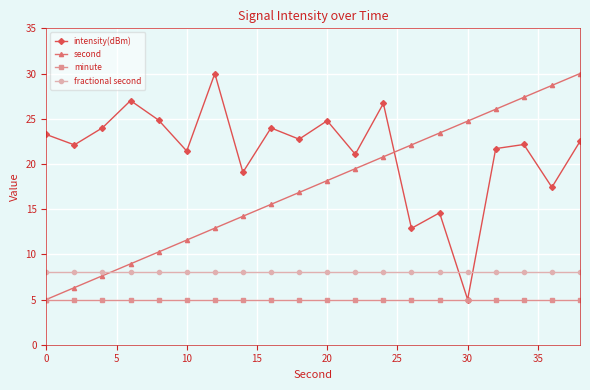

Which series ends up on top after the final intersection of second and intensity(dBm)?

second